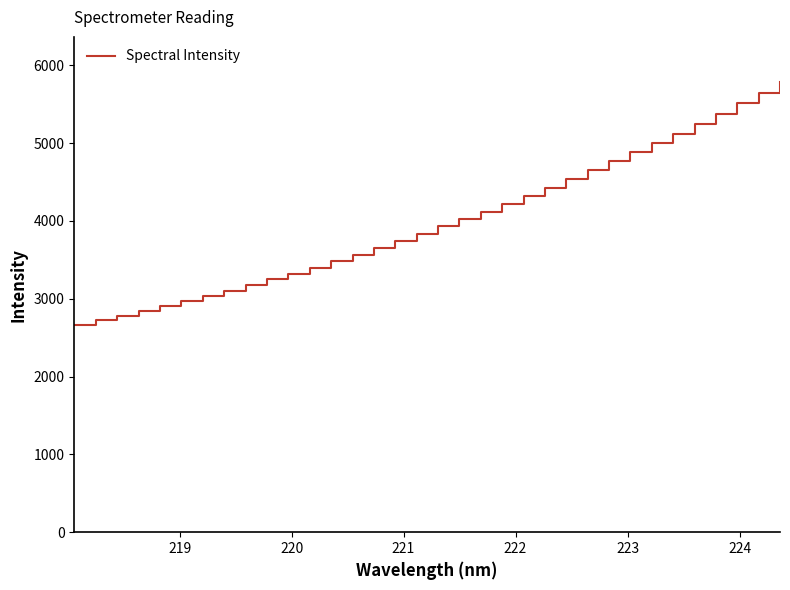

What is the difference between the maximum and minimum values?

3119.2